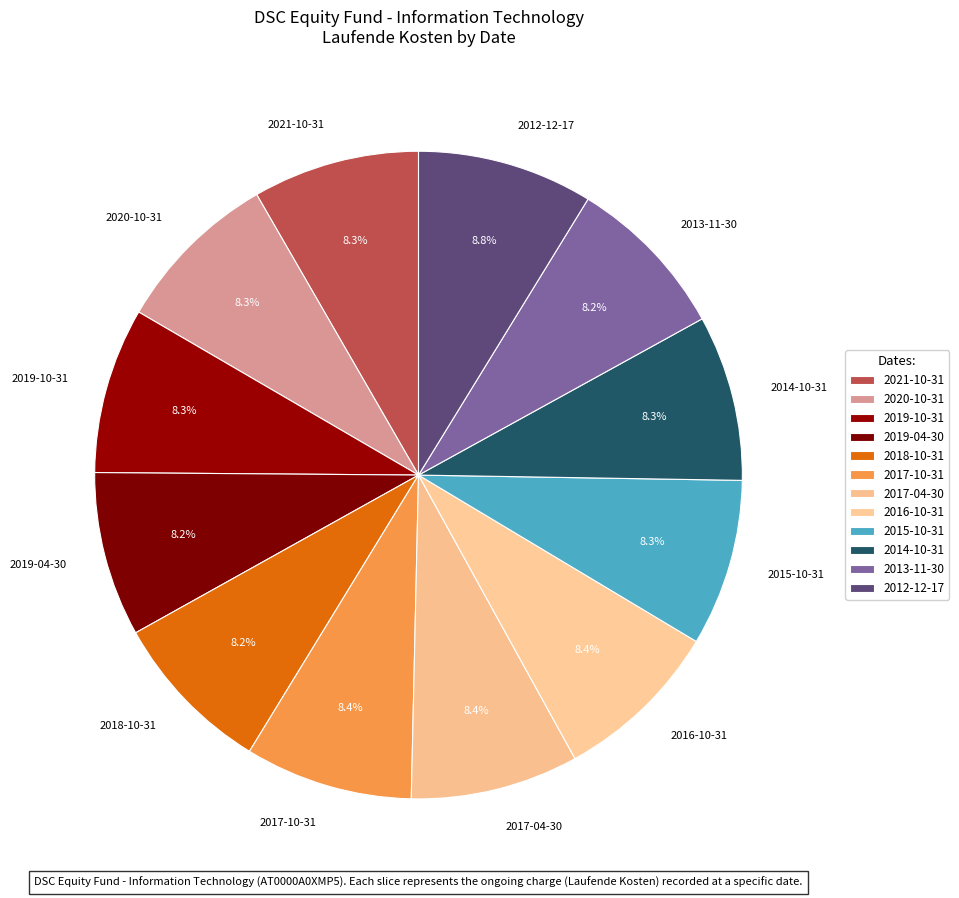

How many slices are in this pie chart?

12